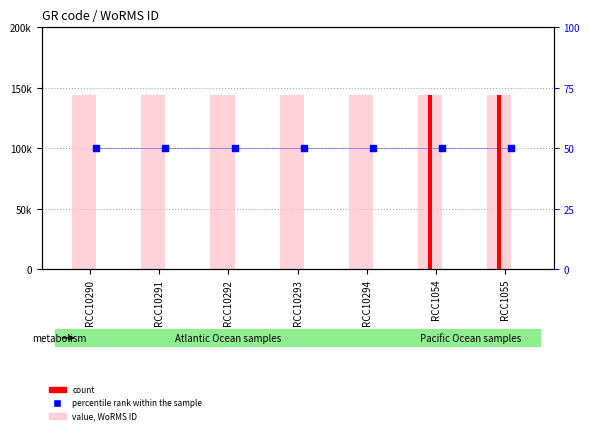

What is the total value across all series at RCC10292?

144243